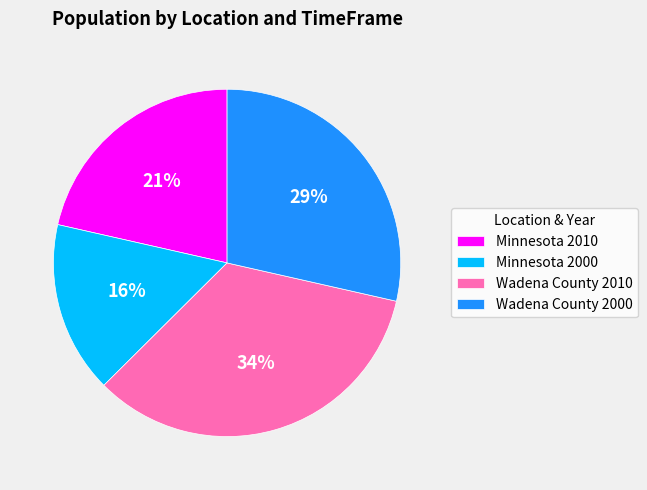

Between Wadena County 2000 and Minnesota 2010, which is larger?

Wadena County 2000